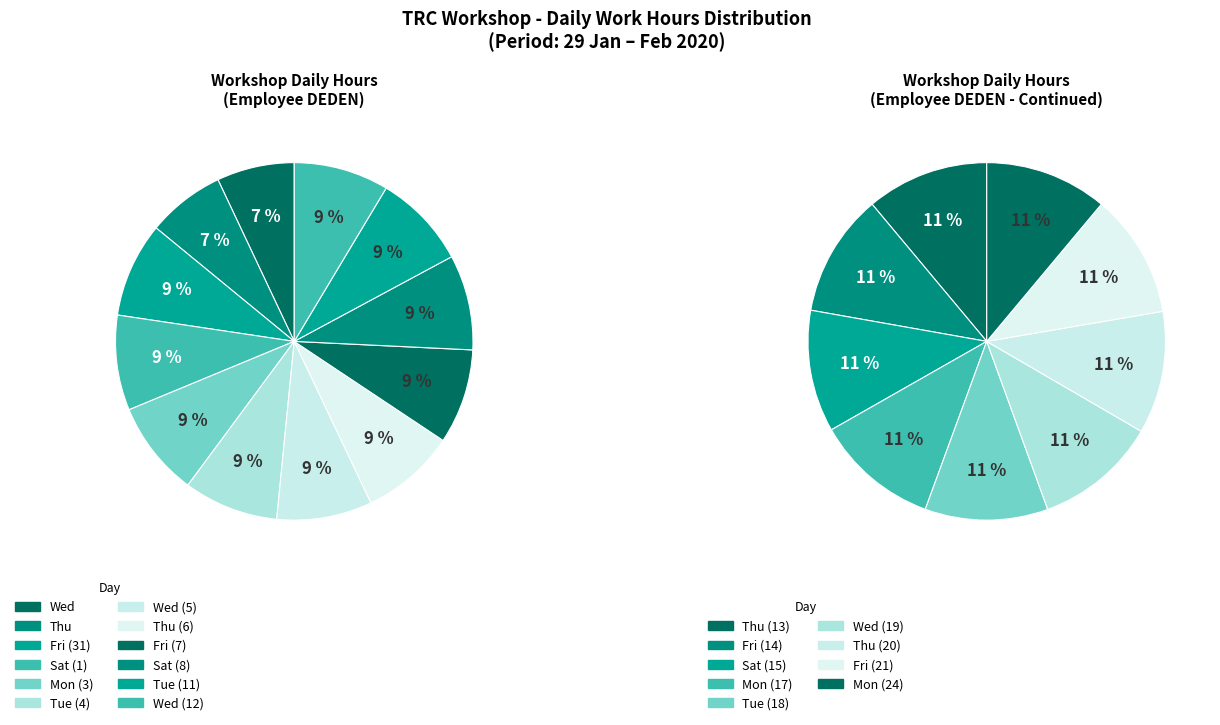

Is it true that Wed (12) is 9% of the pie?

True